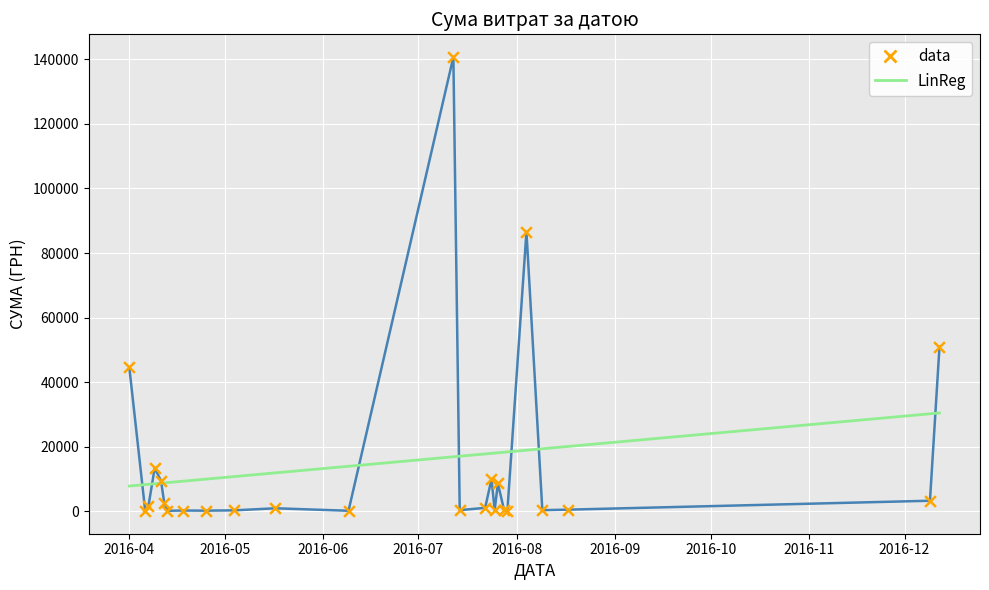

Which series has the largest range (max minus min)?

data